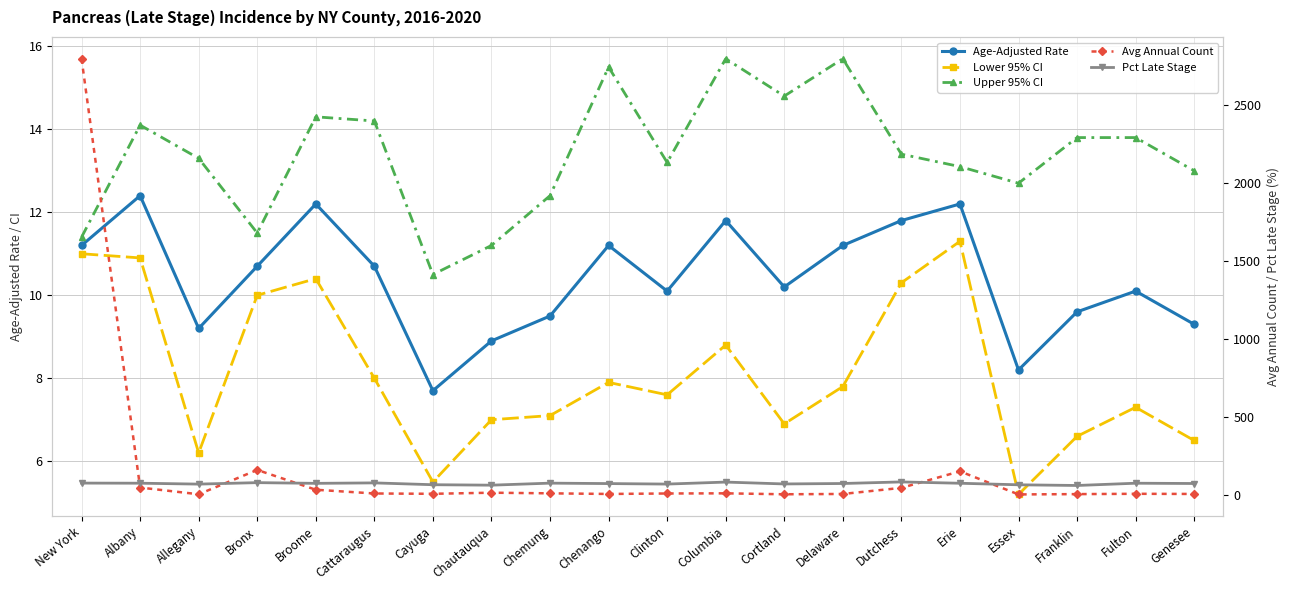

At which category is the sum across all series the highest?

New York